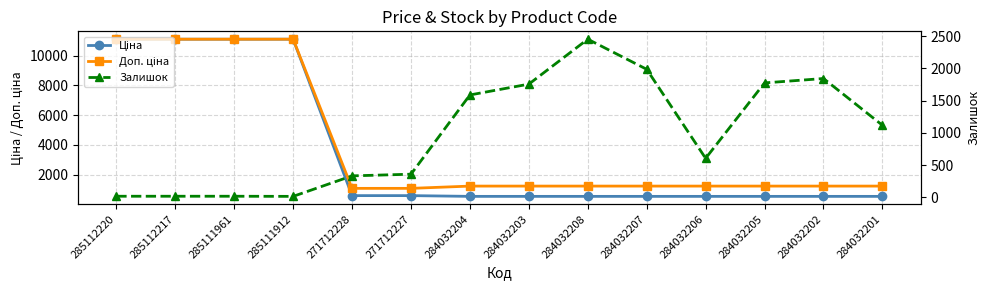

True or false: Доп. ціна and Ціна cross at least once.

False